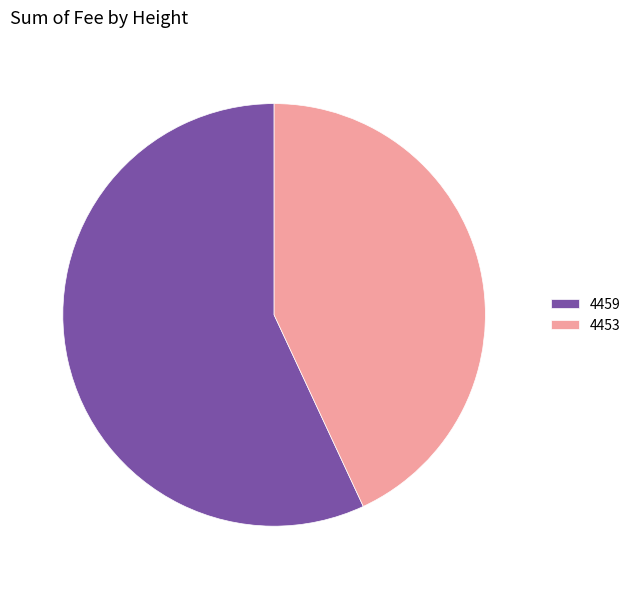

Is there a majority slice in this chart?

Yes